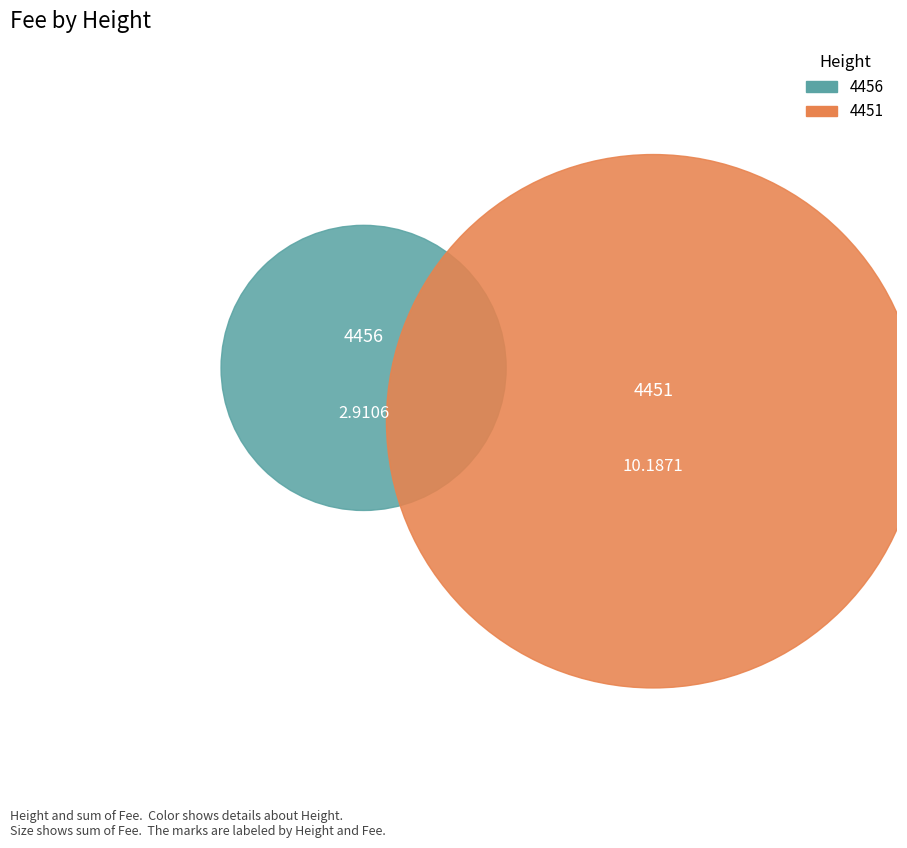

Rank the categories by value from lowest to highest.

4456, 4451